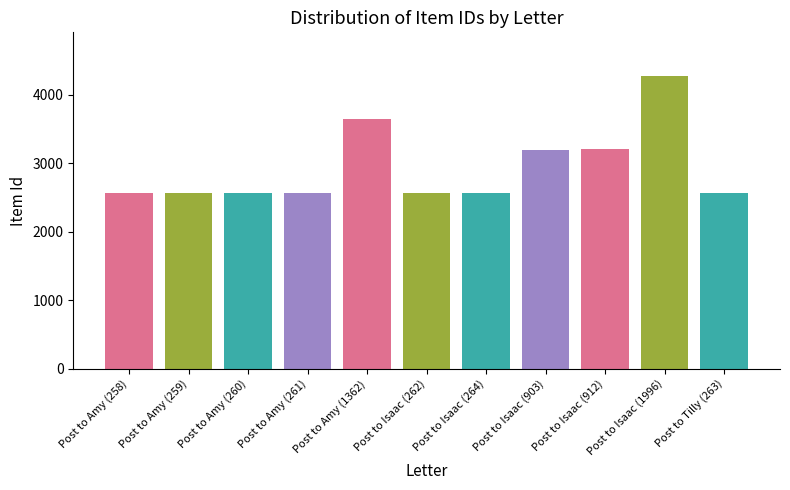

Approximately how many times larger is the value at Post to Isaac (1996) compared to Post to Amy (1362)?

1.2